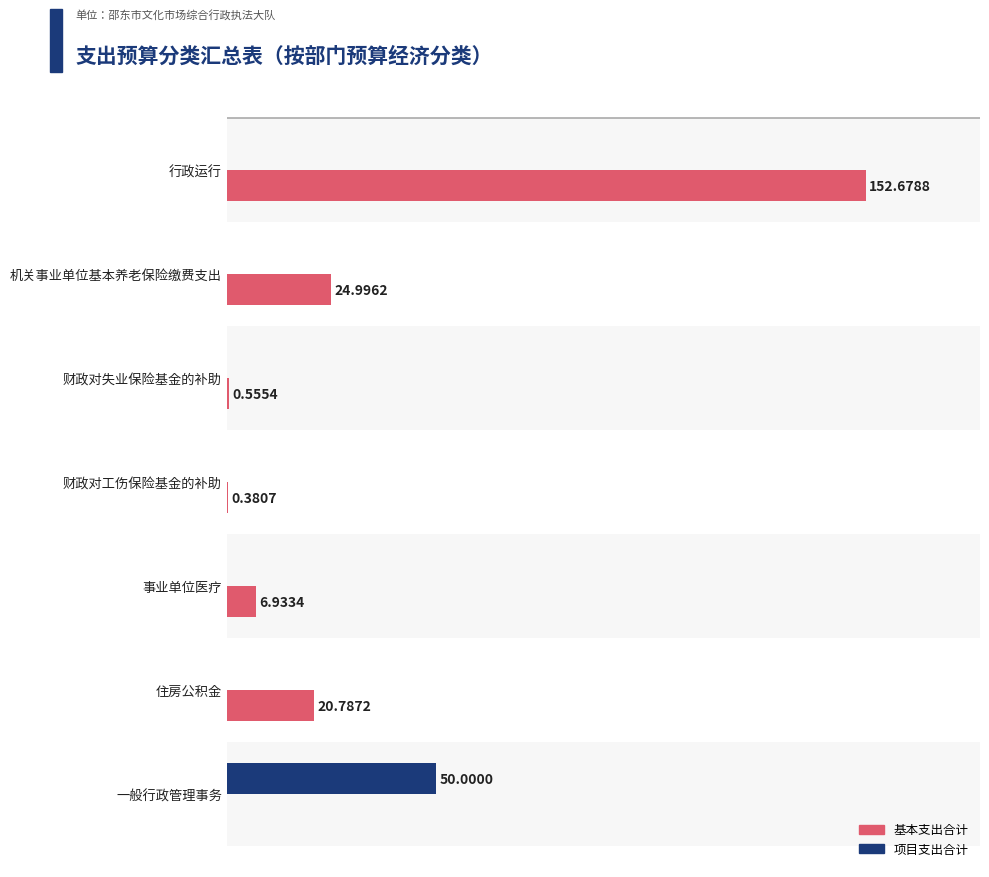

What are all the series names shown in the legend?

基本支出合计, 项目支出合计